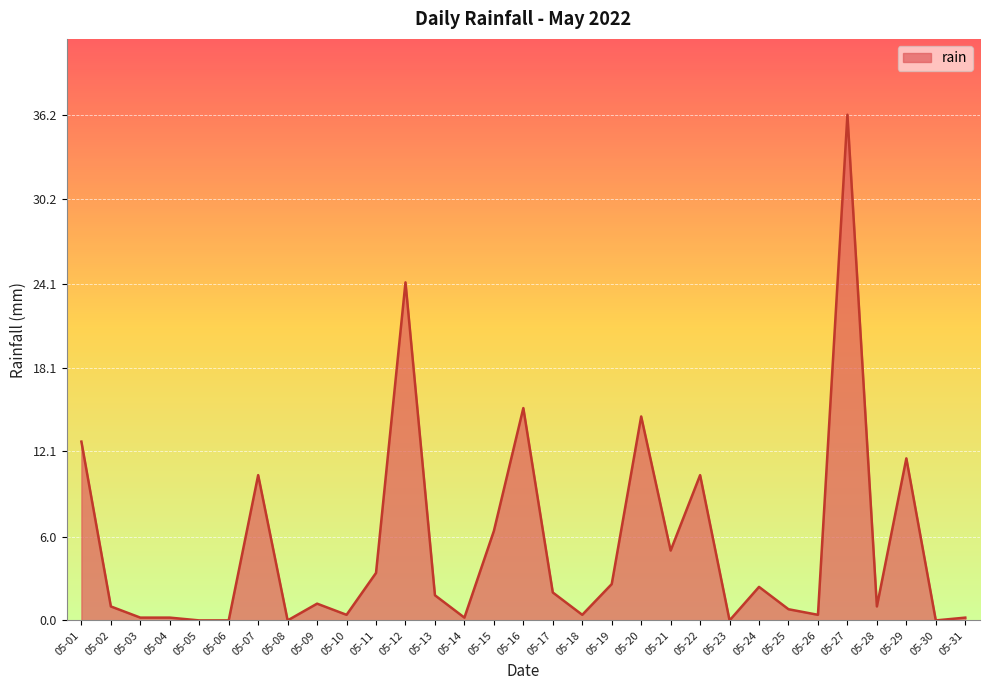

What is the change in value from 05-04 to 05-26?

+0.2